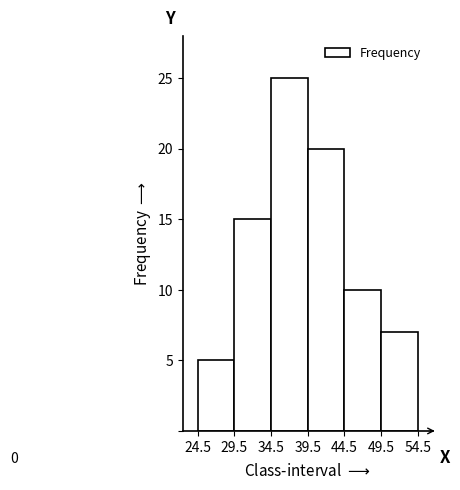

Which range on the x-axis has the tallest bar?

34.5 to 39.5